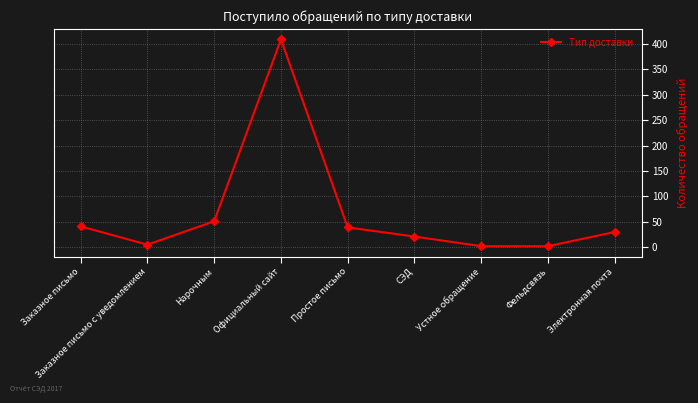

What is the change in value from Нарочным to Электронная почта?

-21